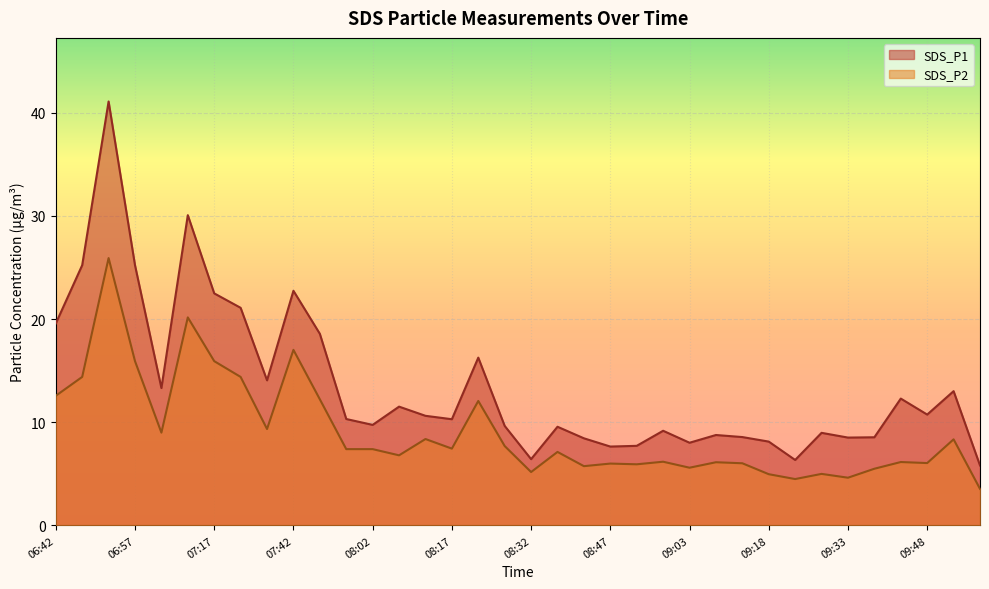

How many values in the SDS_P1 series exceed 10?

19